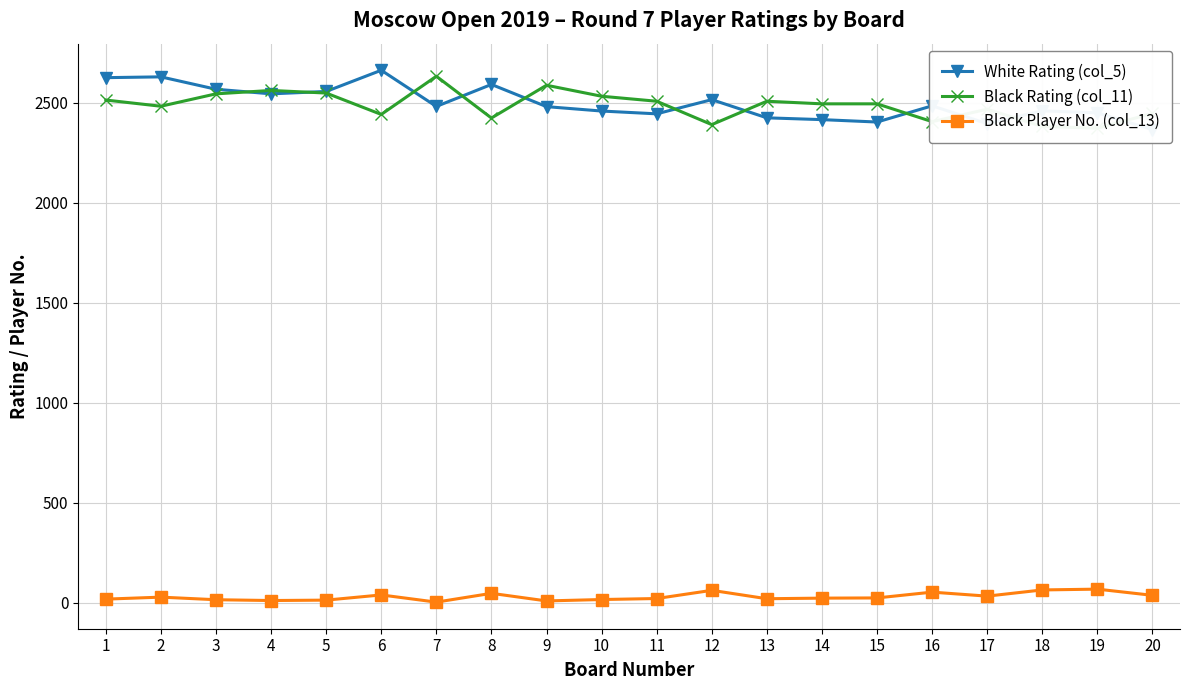

What is the value of the Black Rating (col_11) point at the 4th from the left?

2562